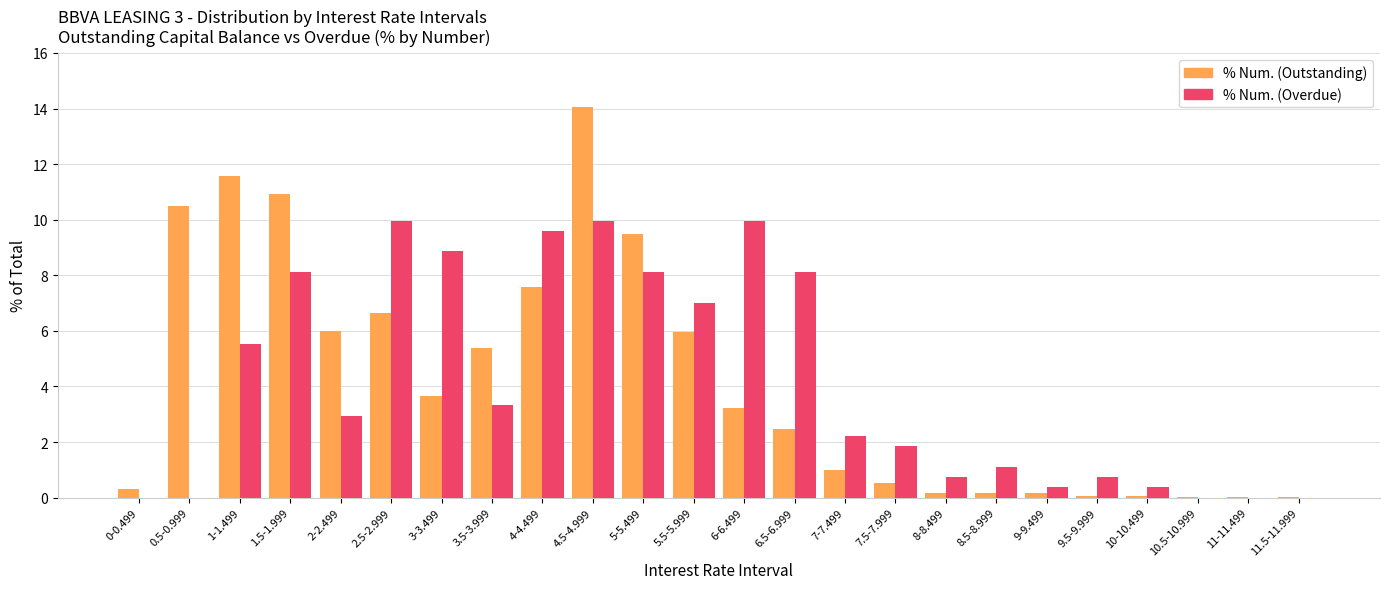

Count the number of data series in this chart.

2